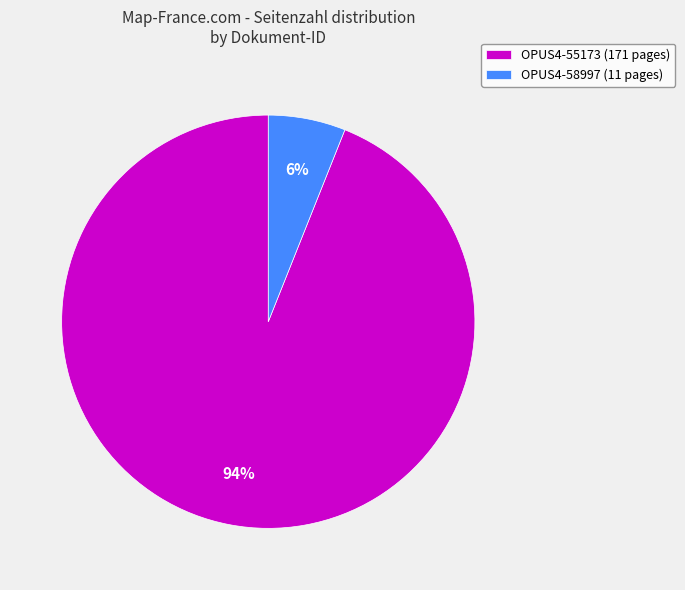

To the nearest percent, what is the average slice percentage?

50%